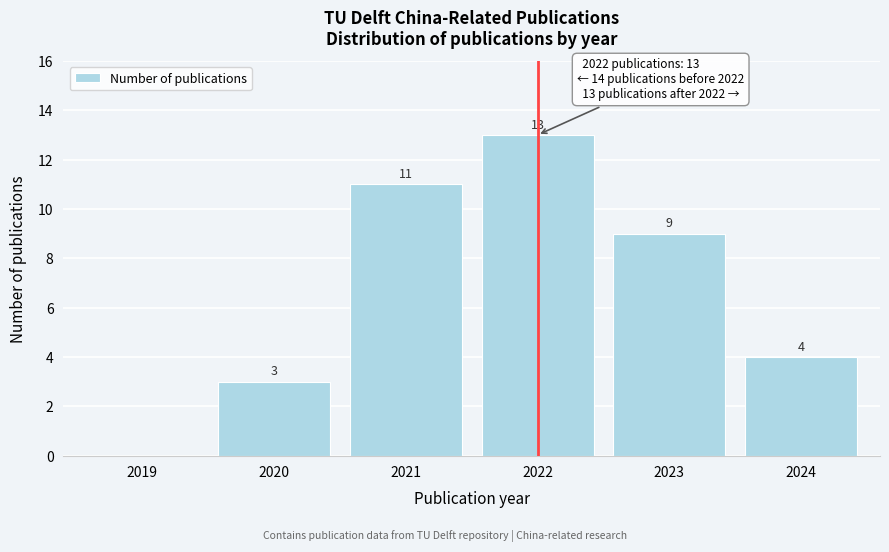

Reading right to left, extract all data points from this chart.

2024=4	2023=9	2022=13	2021=11	2020=3	2019=0